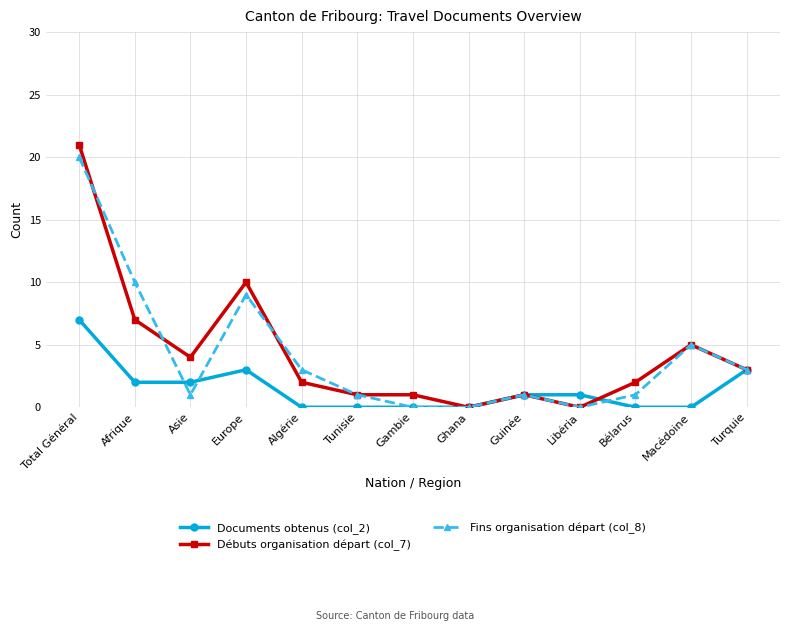

True or false: Documents obtenus (col_2) has a value of 0 at Algérie.

True